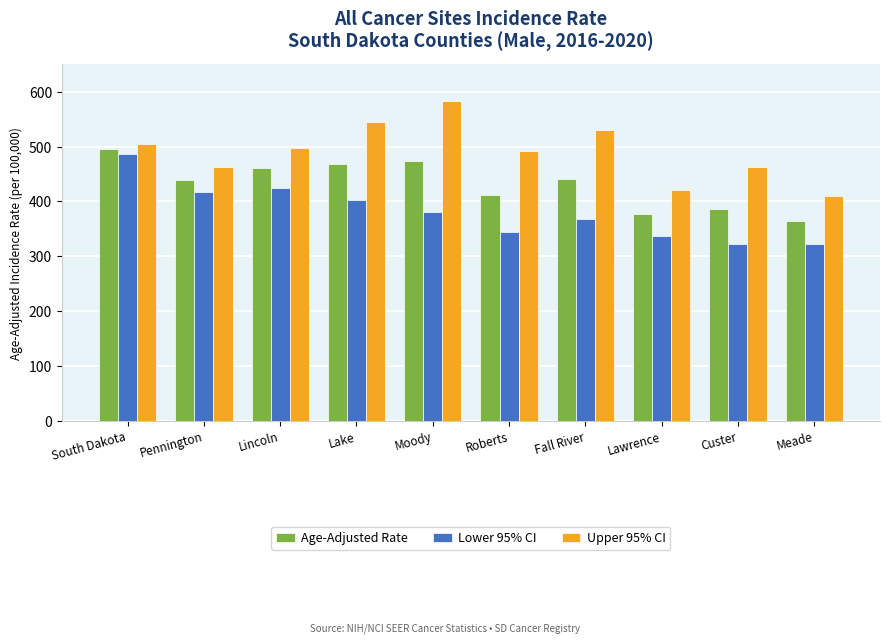

Rank the series by their average value, from highest to lowest.

Upper 95% CI, Age-Adjusted Rate, Lower 95% CI